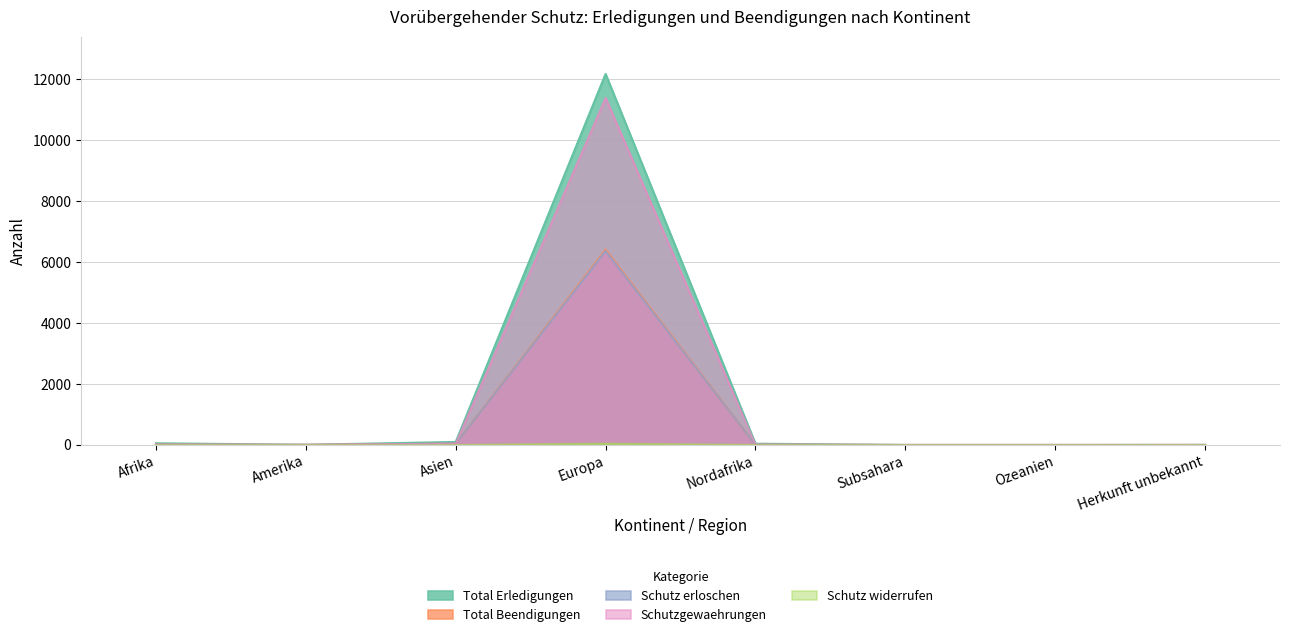

At Amerika, list the series in order from smallest to largest.

Schutz widerrufen, Total Beendigungen, Schutz erloschen, Schutzgewaehrungen, Total Erledigungen